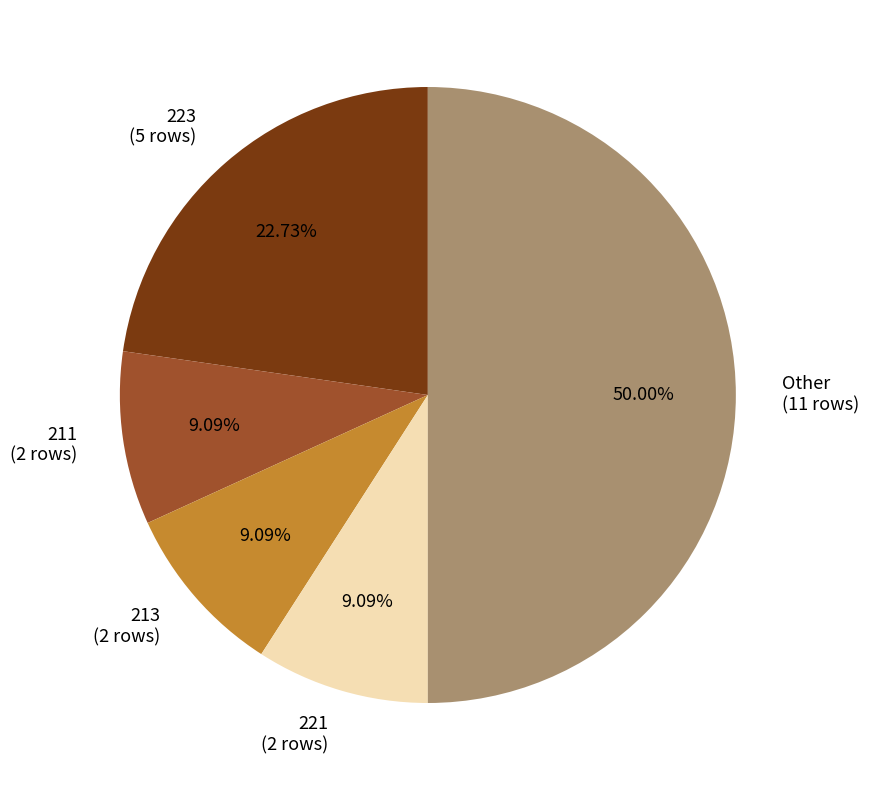

Does 211 (2 rows) represent more than half of the total?

No